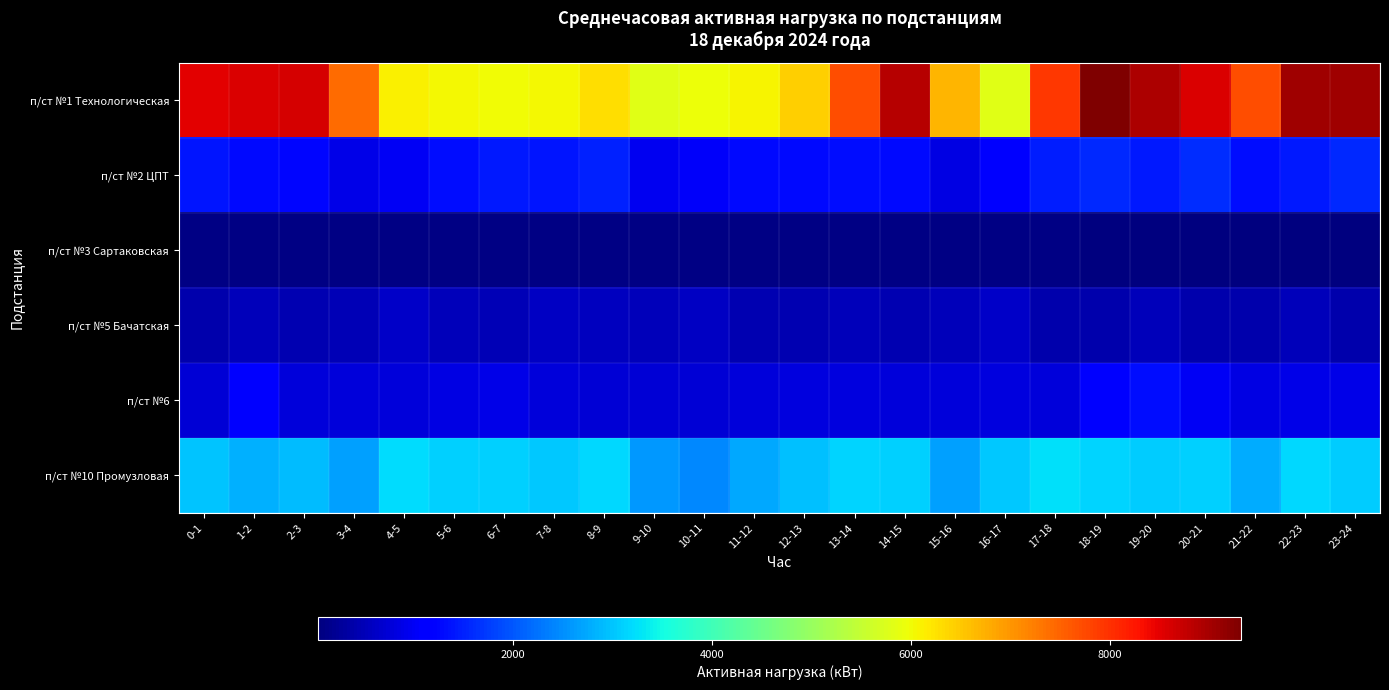

How many data points does each series have?

24